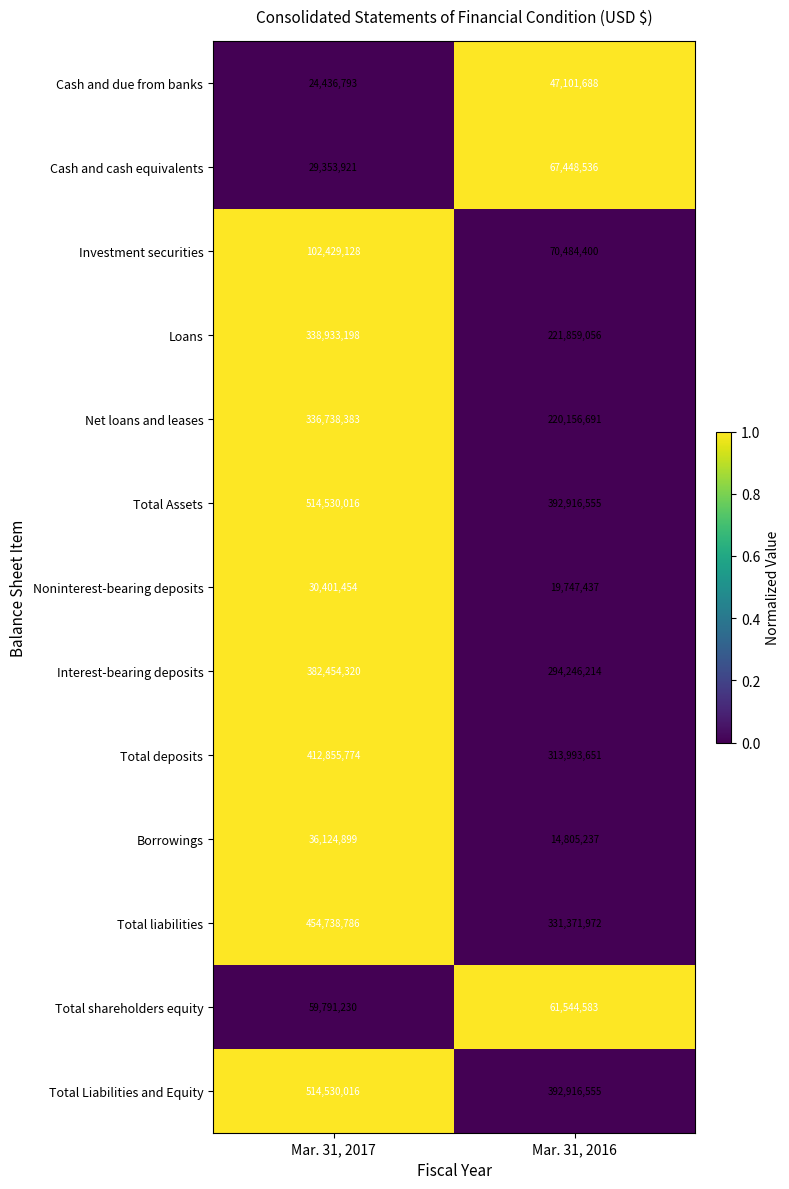

What is the maximum value shown in the chart?

514530016